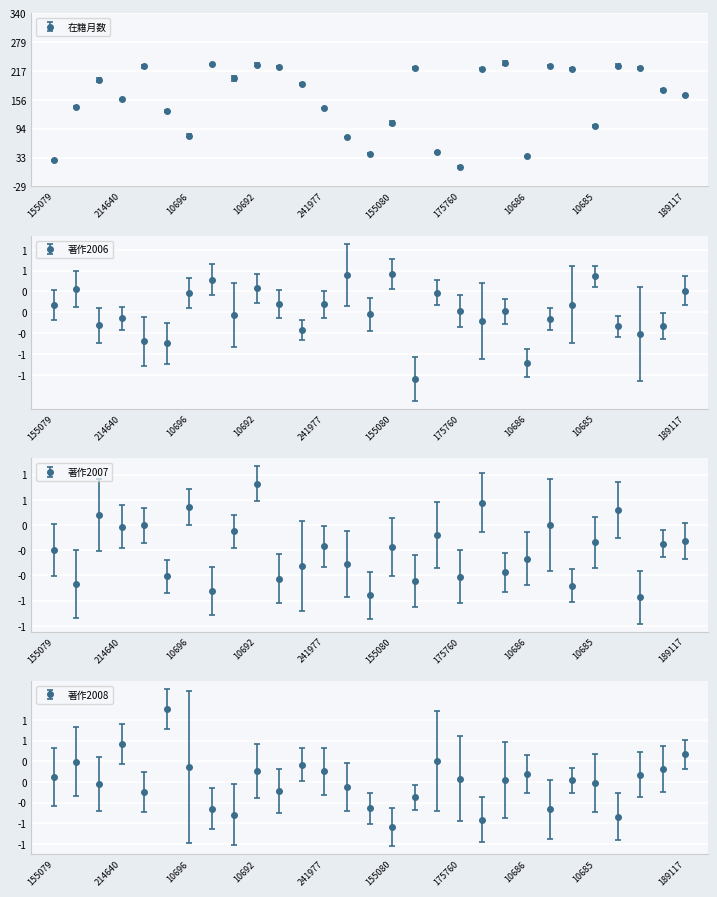

Rank the series at 10677 from highest to lowest value.

在籍月数, 著作2006, 著作2007, 著作2008